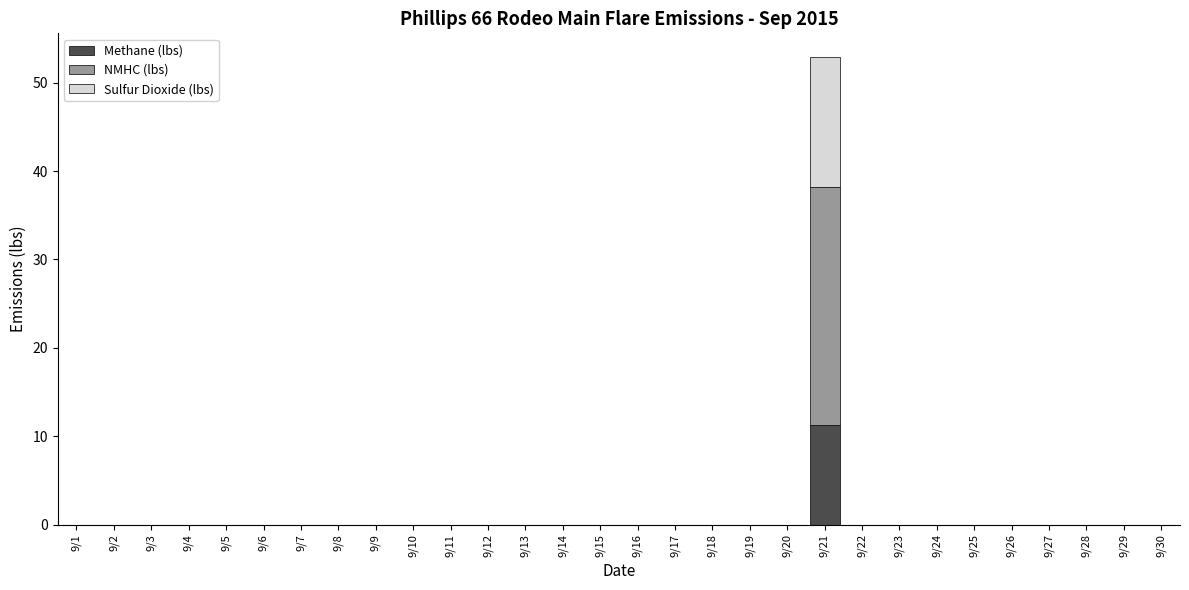

What is the maximum value for Methane (lbs)?

11.3